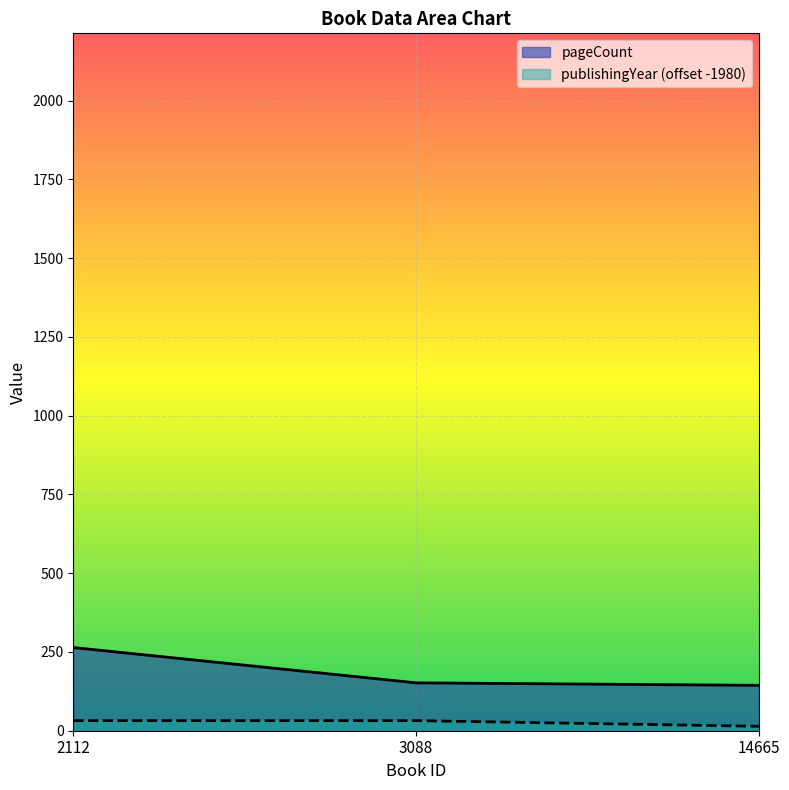

Where does the pageCount series first go above 152?

2112